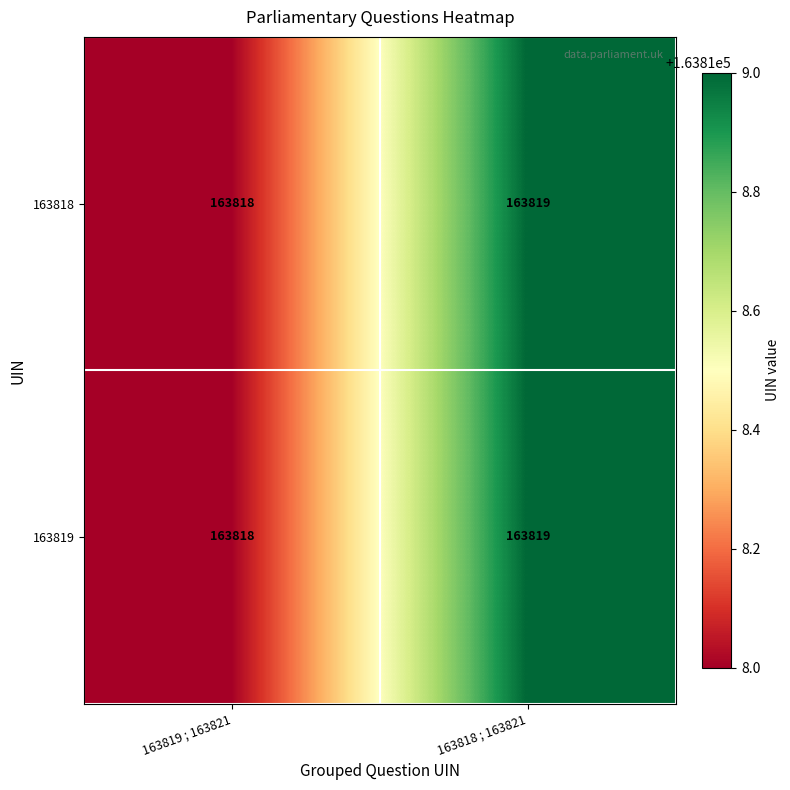

True or false: 163818 has a value of 163818 at 163819 ; 163821.

True